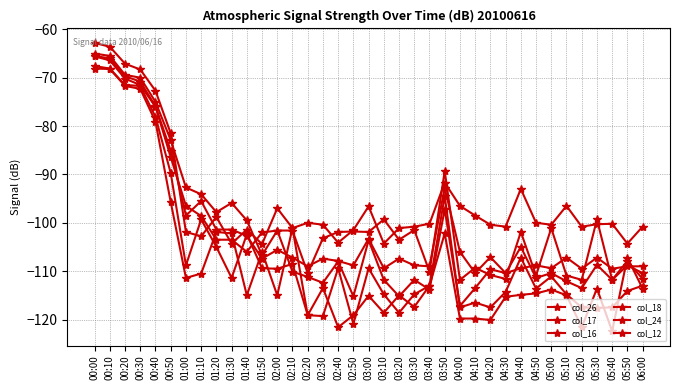

What is the label of the 11th point from the right?

04:20